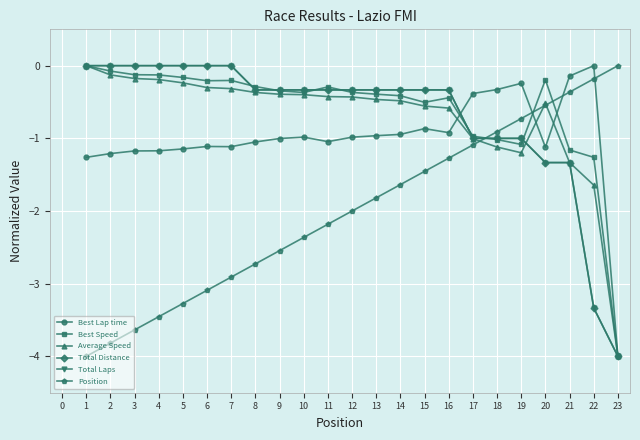

Does the chart have visible grid lines?

Yes